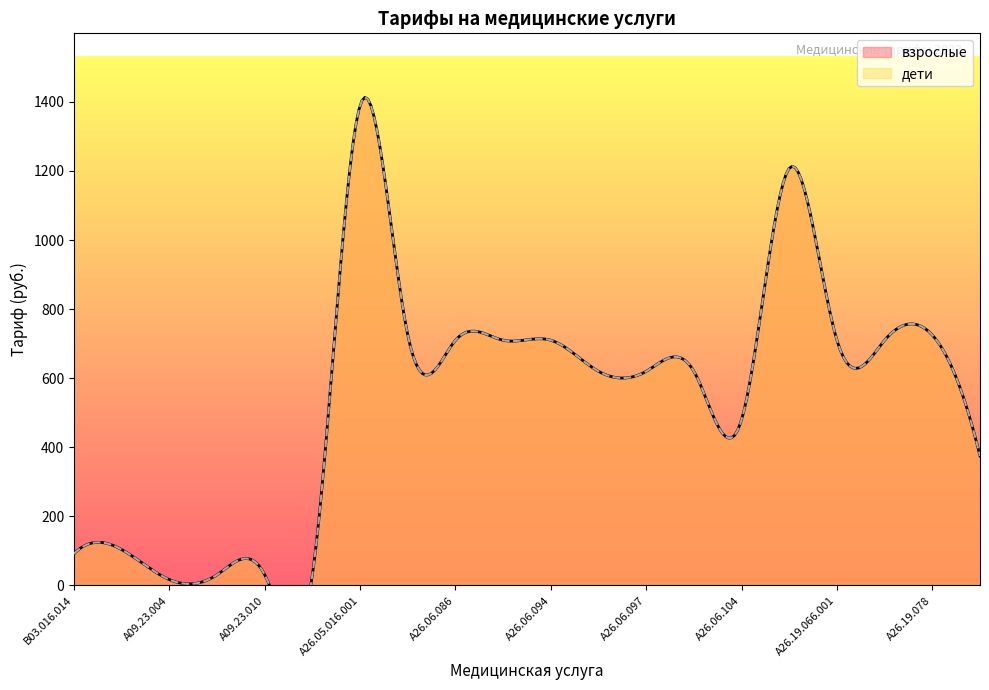

Reading right to left, list all the values displayed in this chart.

взрослые: A26.19.084=375	A26.19.078=725	A26.19.067.001=710	A26.19.066.001=710	A26.19.009=1208	A26.06.104=480	A26.06.098=620	A26.06.097=620	A26.06.096=620	A26.06.094=710	A26.06.093=710	A26.06.086=710	A26.06.073=725	A26.05.016.001=1390	A09.23.012=31	A09.23.010=31	A09.23.009=31	A09.23.004=17	B03.016.015=104	B03.016.014=92
дети: A26.19.084=375	A26.19.078=725	A26.19.067.001=710	A26.19.066.001=710	A26.19.009=1208	A26.06.104=480	A26.06.098=620	A26.06.097=620	A26.06.096=620	A26.06.094=710	A26.06.093=710	A26.06.086=710	A26.06.073=725	A26.05.016.001=1390	A09.23.012=31	A09.23.010=31	A09.23.009=31	A09.23.004=17	B03.016.015=104	B03.016.014=92